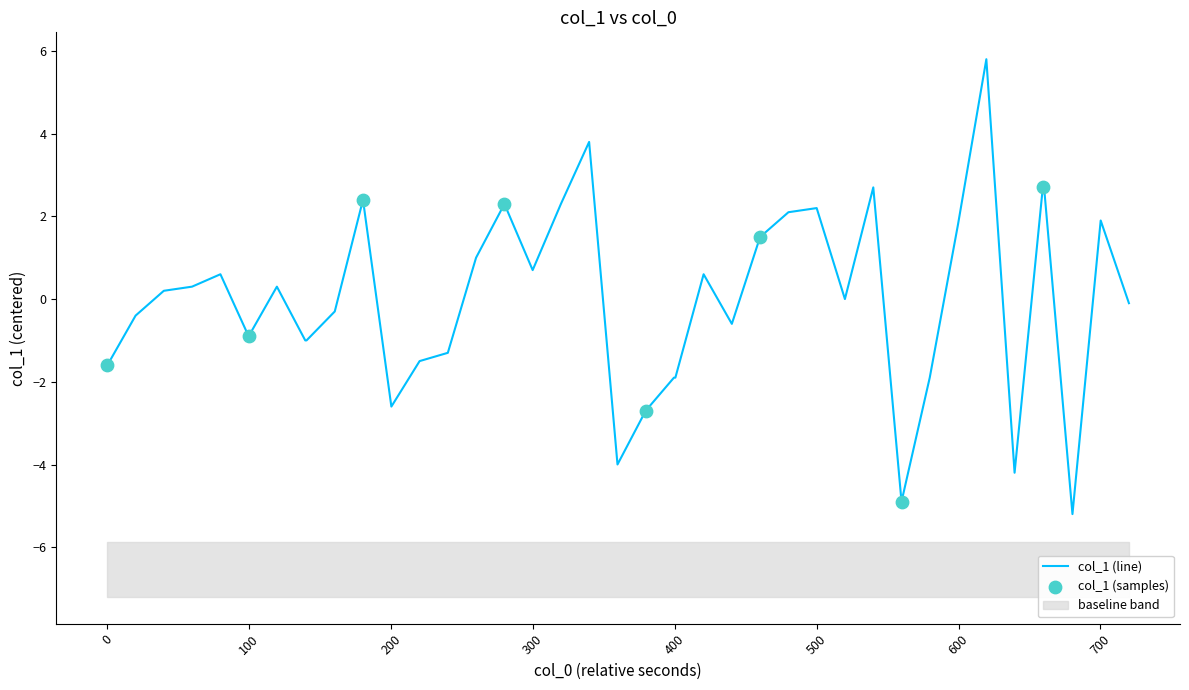

What is the minimum value for col_1 (line)?

-5.2